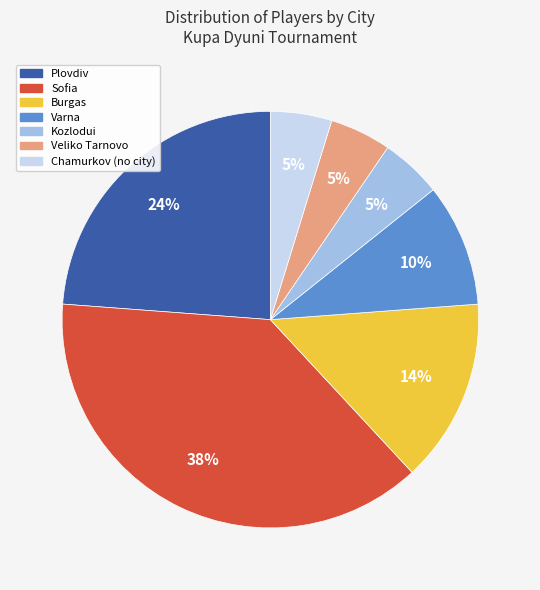

True or false: Burgas accounts for 8% of the total.

False